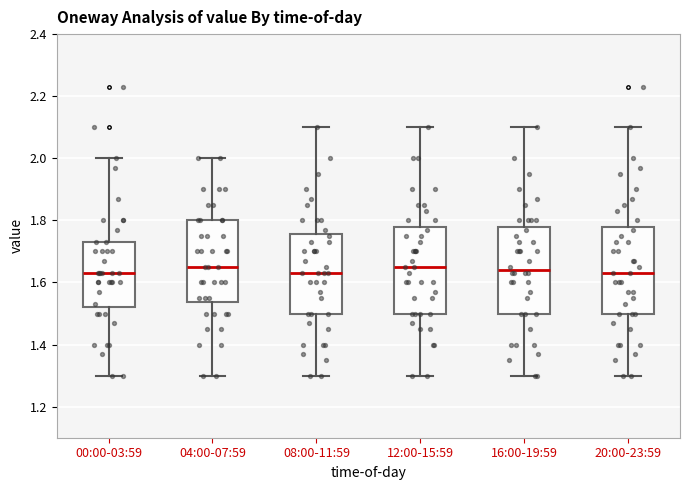

Reading left to right, transcribe this box plot: for each box, give where its median line is, the range the box spans, and where its two whiskers end, as read against the y-axis. The values are not printed on the chart, so give them approximately, as read against the axis.

00:00-03:59: median 1.64, box 1.52 to 1.74, whiskers 1.30 to 2.00
04:00-07:59: median 1.66, box 1.54 to 1.80, whiskers 1.30 to 2.00
08:00-11:59: median 1.64, box 1.50 to 1.76, whiskers 1.30 to 2.10
12:00-15:59: median 1.66, box 1.50 to 1.78, whiskers 1.30 to 2.10
16:00-19:59: median 1.64, box 1.50 to 1.78, whiskers 1.30 to 2.10
20:00-23:59: median 1.64, box 1.50 to 1.78, whiskers 1.30 to 2.10